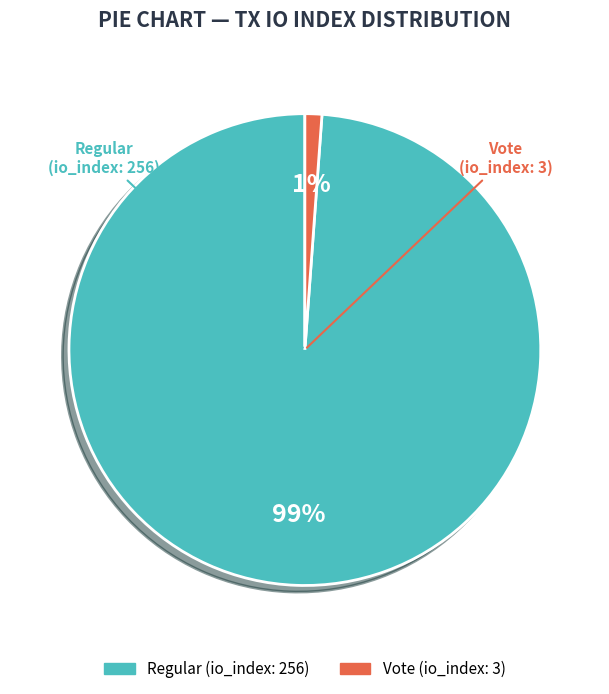

To the nearest percent, what is the difference between the largest and smallest slice percentages?

98%